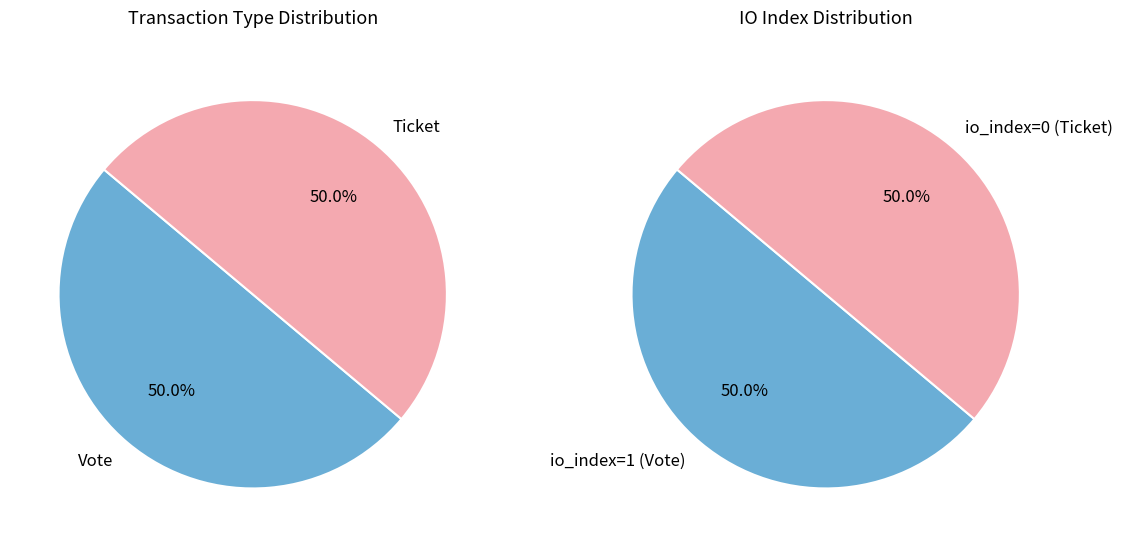

At Vote, list the series in order from smallest to largest.

Vote, Ticket